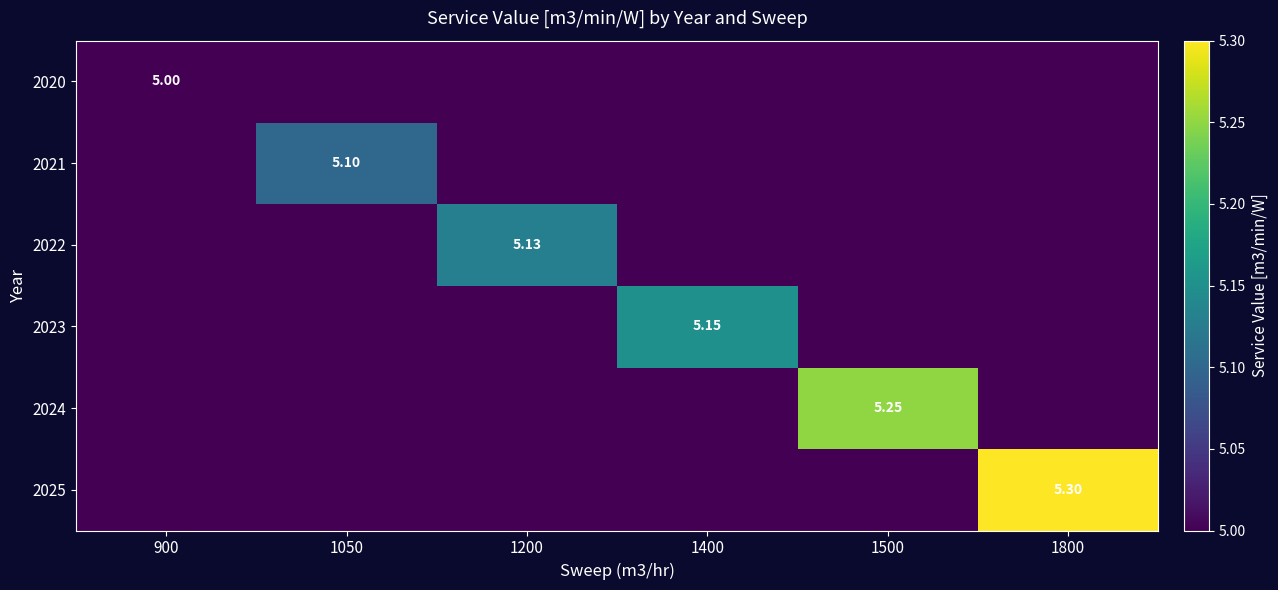

Which series has the largest total across all categories?

2025